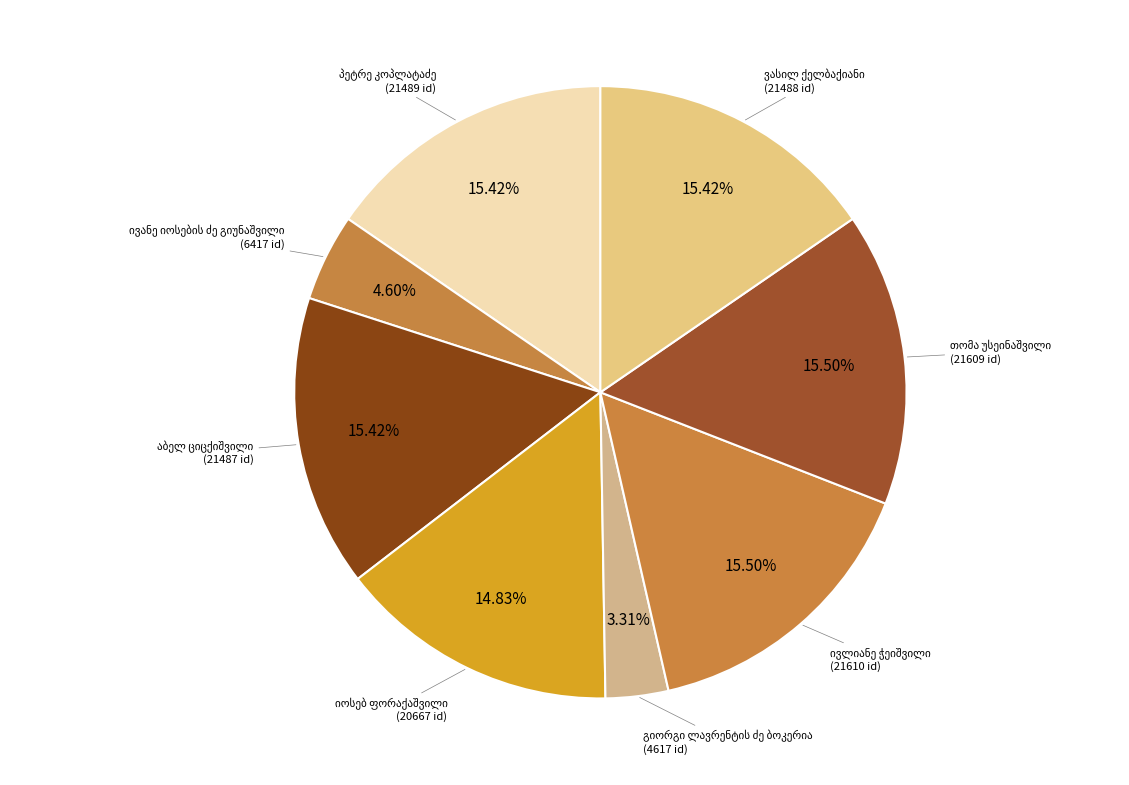

Approximately how many times larger is the value at პეტრე კოპლატაძე compared to თომა უსეინაშვილი?

1.0